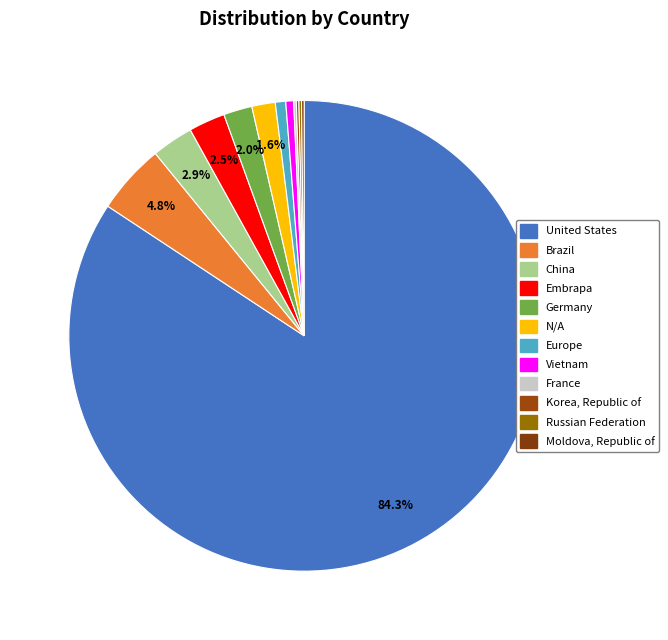

Is United States the majority of the pie?

Yes